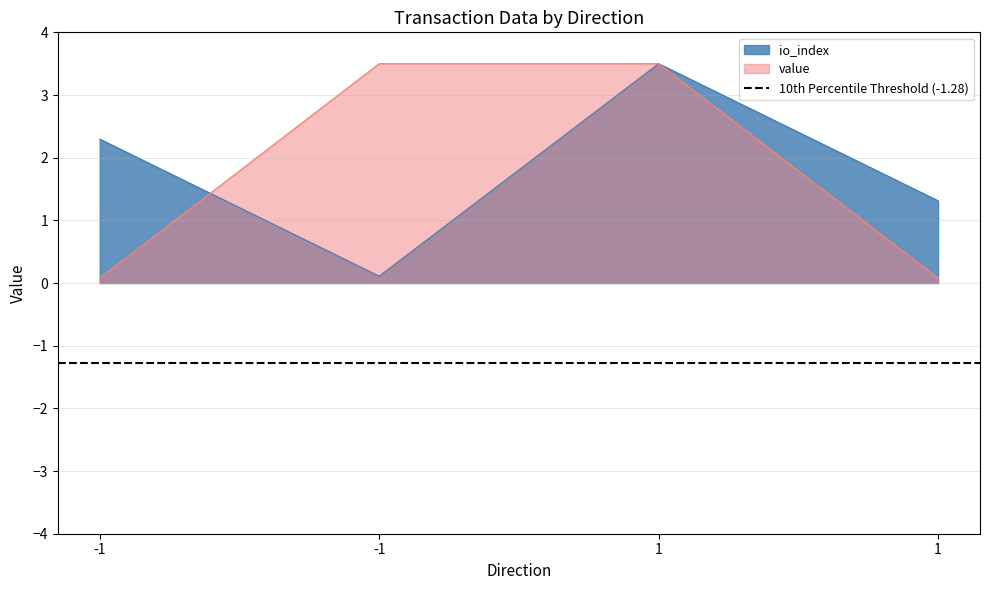

How many categories are shown in the chart?

4